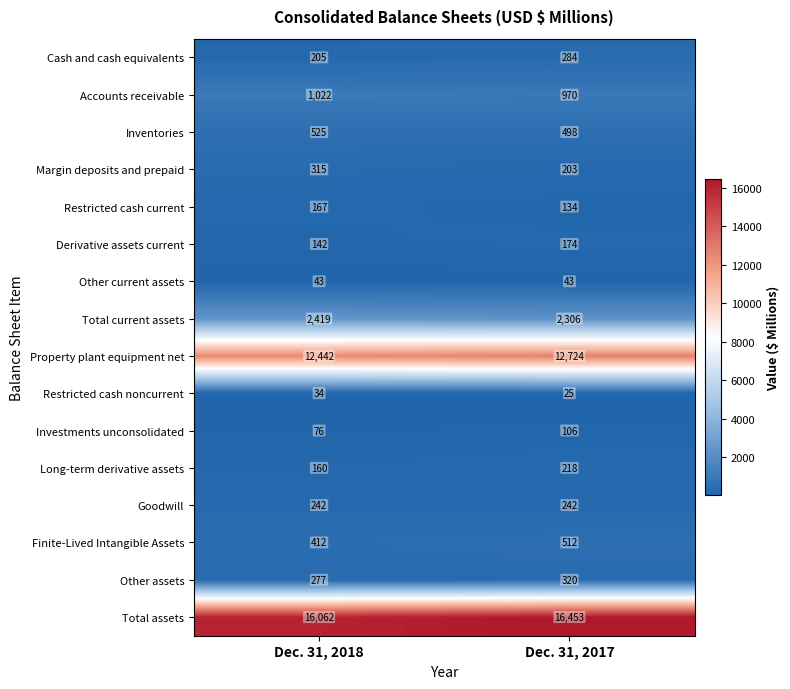

What is the minimum value shown in the chart?

25